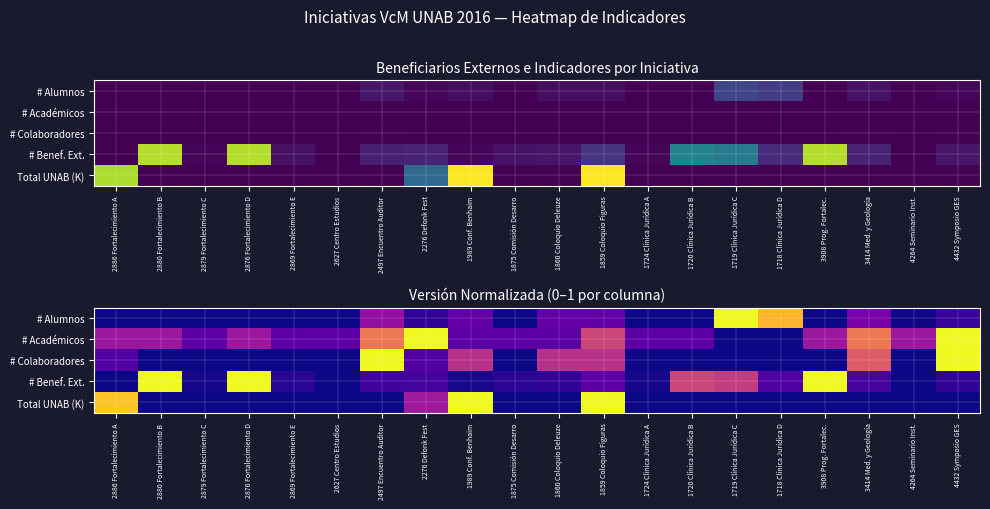

Is it true that # Benef. Ext. equals 0.1 at 1875 Comisión Desarro?

False